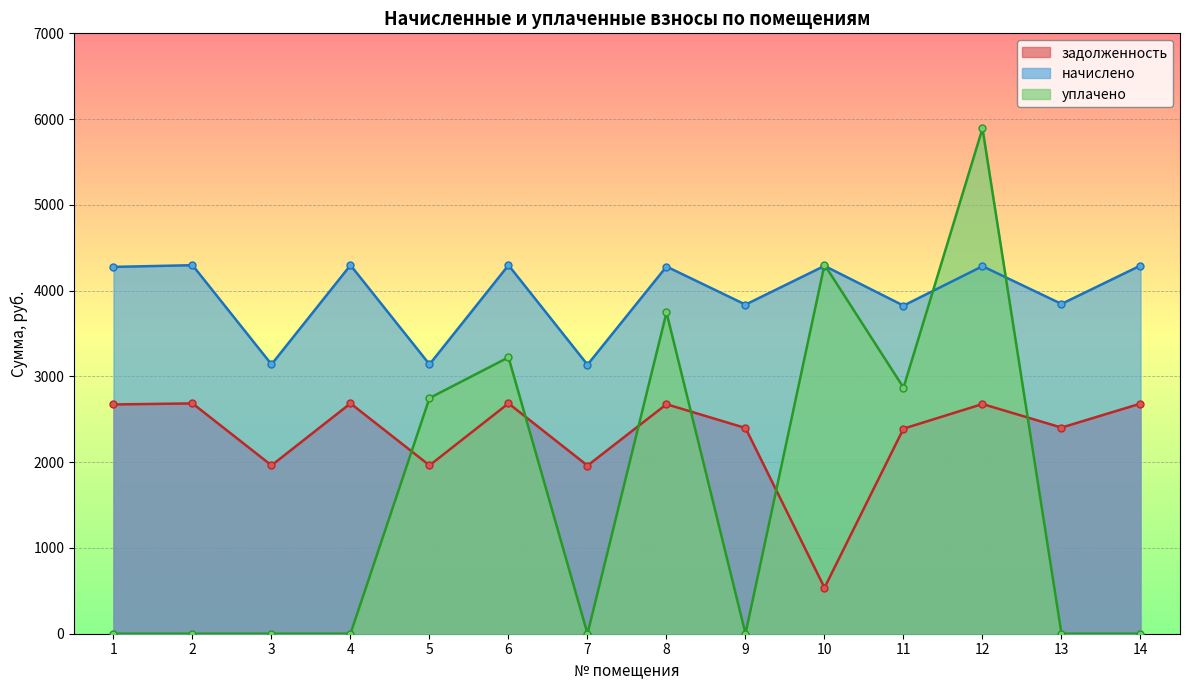

List the series in order of their overall mean, highest first.

начислено, задолженность, уплачено